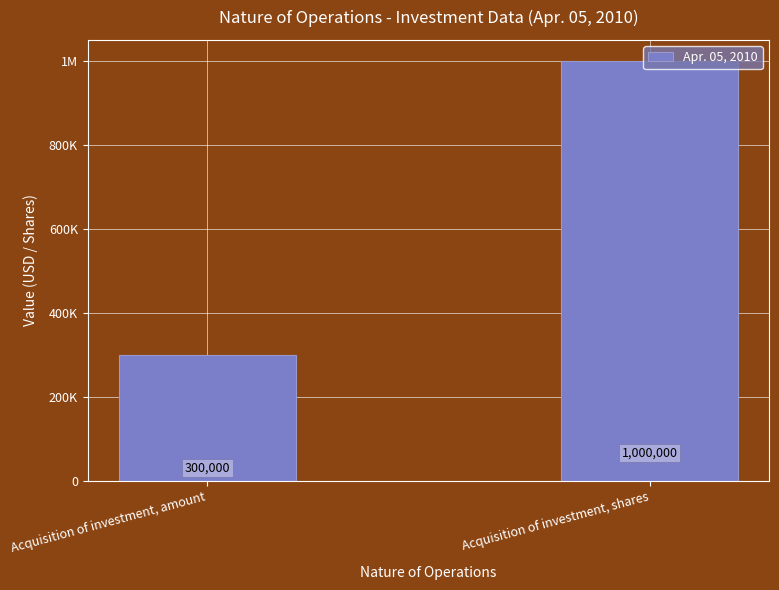

How many bars are there in total?

2